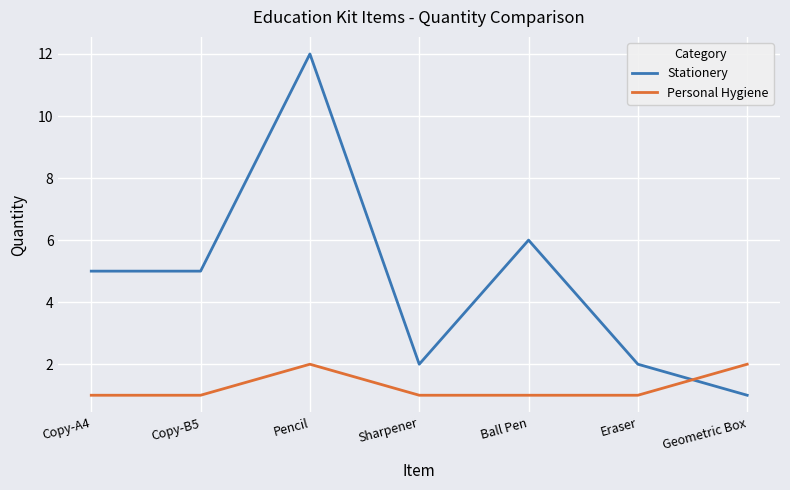

How many times do Stationery and Personal Hygiene cross each other?

1